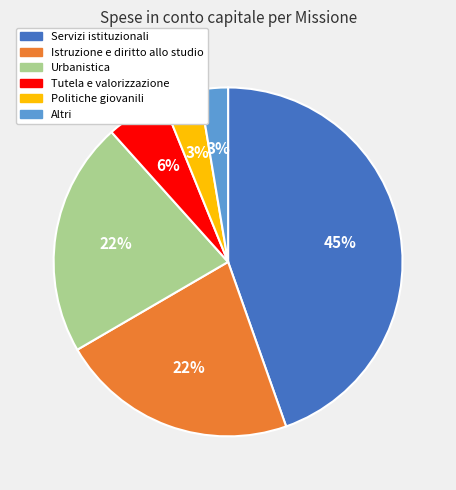

Is there any slice that represents more than half of the pie?

No